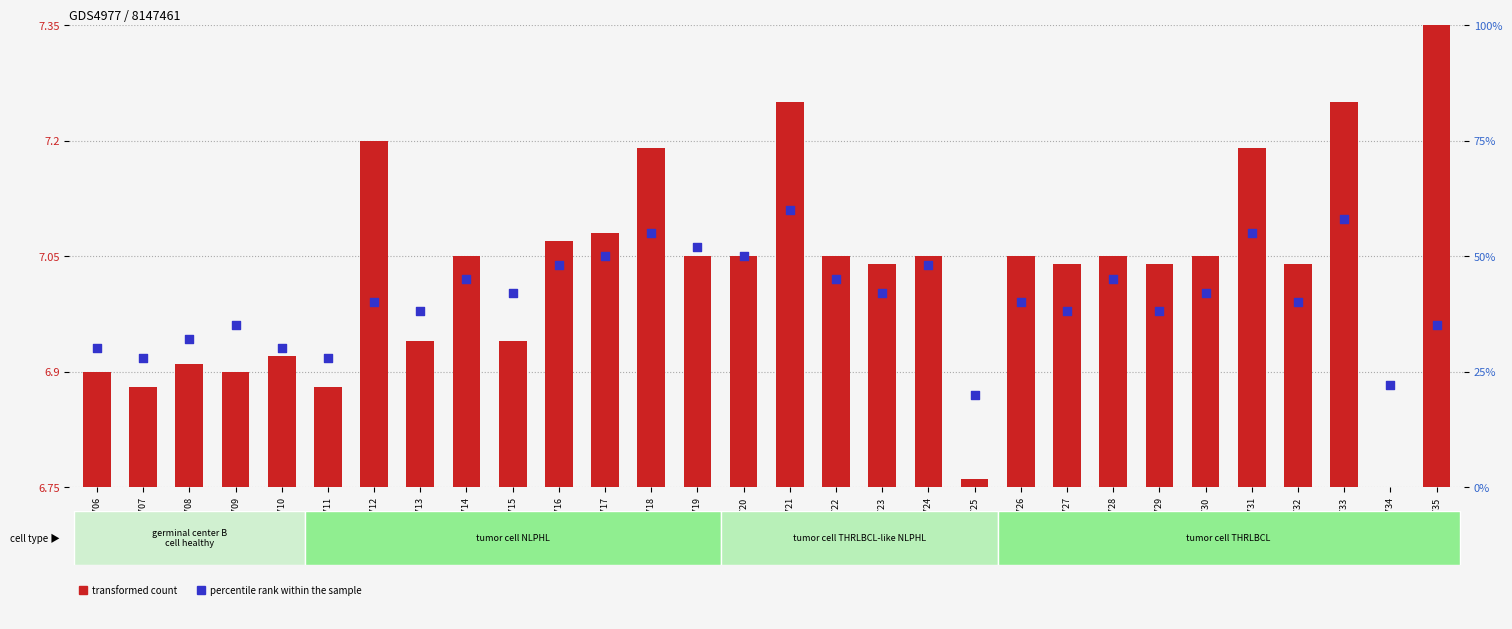

Which series reaches the minimum Y coordinate?

transformed count